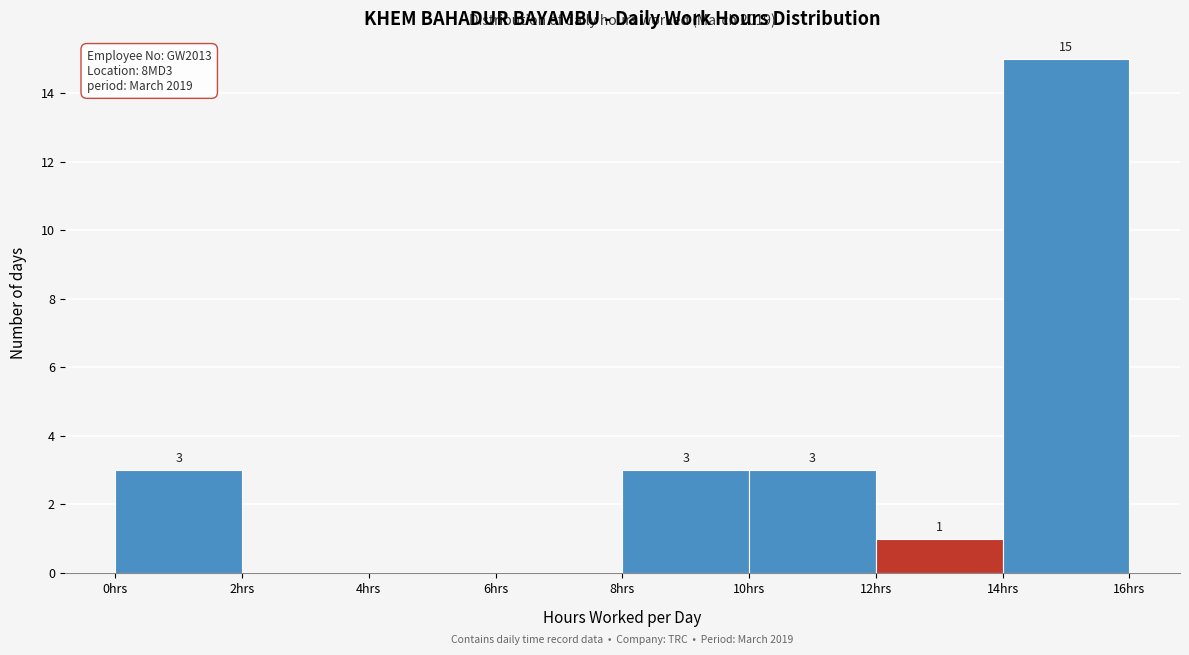

Which range on the x-axis has the tallest bar?

14 to 16